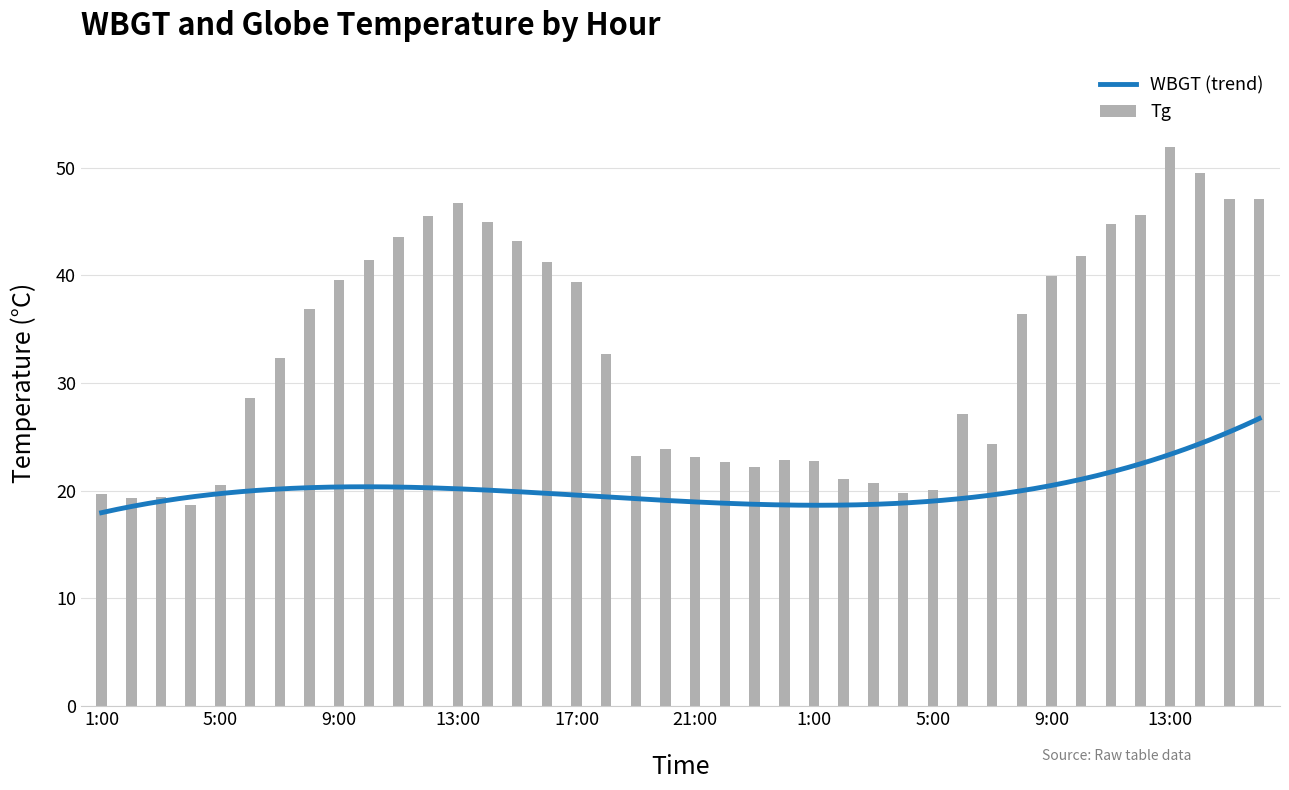

What is the ratio of the value at 19:00 to the value at 8:00?

0.6